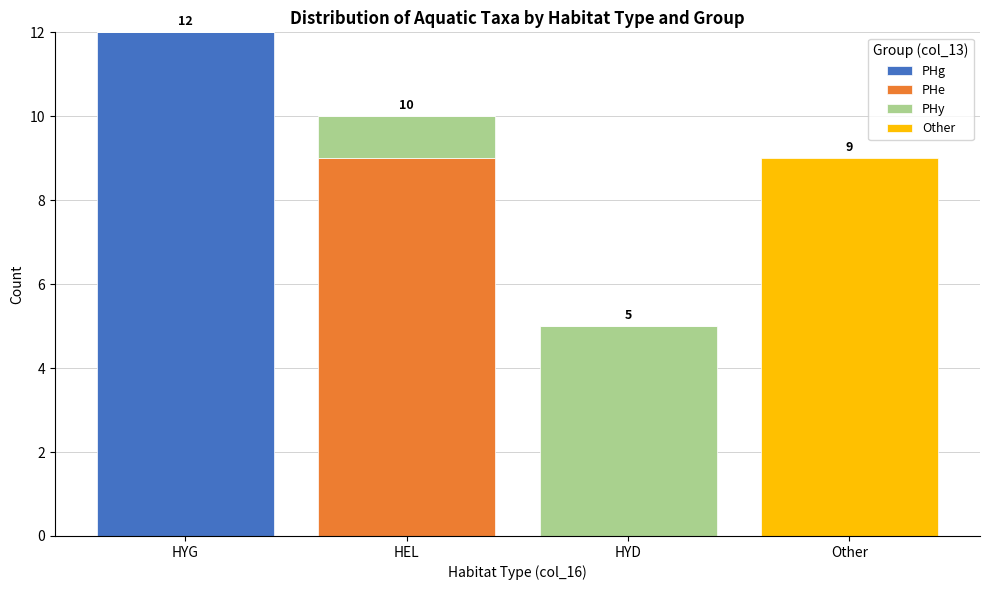

At which category is the sum across all series the highest?

HYG